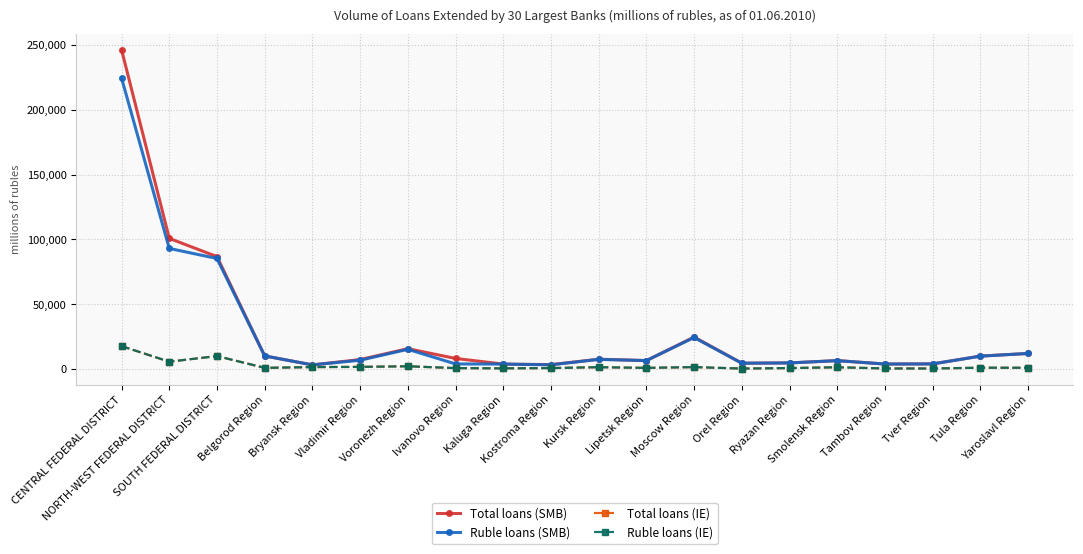

What is the highest value of the Ruble loans (IE) series?

17662